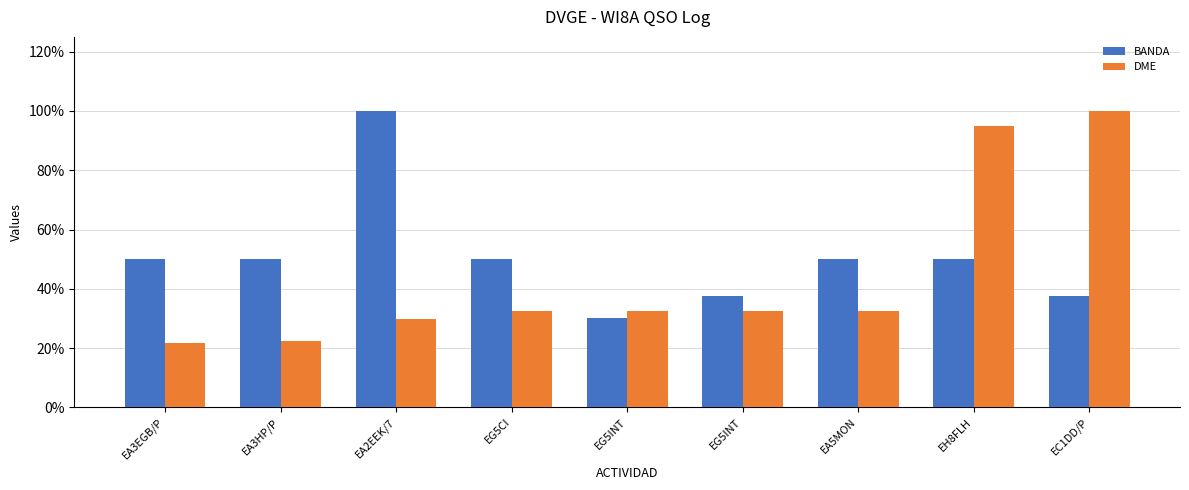

Between EH8FLH and EA5MON, which is larger?

EH8FLH